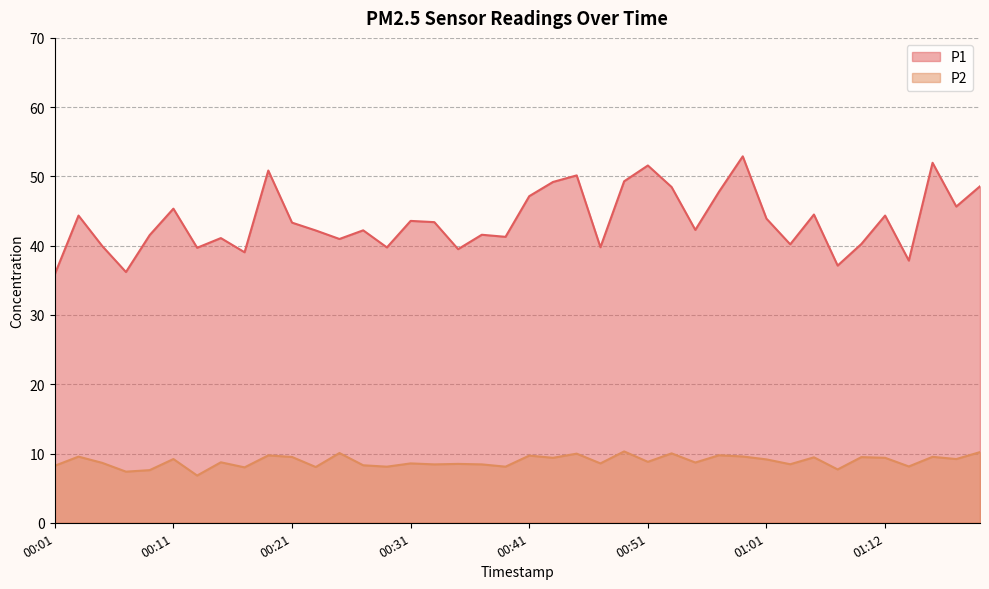

Reading left to right, what are all the values shown in this chart?

P1: 00:01=35.9	00:03=44.4	00:05=40.0	00:07=36.2	00:09=41.5	00:11=45.4	00:13=39.7	00:15=41.1	00:17=39.0	00:19=50.9	00:21=43.3	00:23=42.2	00:25=41.0	00:27=42.2	00:29=39.8	00:31=43.6	00:33=43.4	00:35=39.5	00:37=41.6	00:39=41.3	00:41=47.1	00:43=49.2	00:45=50.1	00:47=39.8	00:49=49.3	00:51=51.6	00:53=48.5	00:55=42.3	00:57=47.8	00:59=52.9	01:01=43.9	01:03=40.2	01:05=44.5	01:07=37.1	01:09=40.2	01:12=44.4	01:14=37.9	01:16=52.0	01:18=45.6	01:20=48.6
P2: 00:01=8.2	00:03=9.6	00:05=8.7	00:07=7.4	00:09=7.6	00:11=9.2	00:13=6.8	00:15=8.7	00:17=8.0	00:19=9.7	00:21=9.5	00:23=8.1	00:25=10.1	00:27=8.3	00:29=8.1	00:31=8.6	00:33=8.4	00:35=8.5	00:37=8.4	00:39=8.1	00:41=9.7	00:43=9.4	00:45=10.0	00:47=8.6	00:49=10.3	00:51=8.8	00:53=10.0	00:55=8.7	00:57=9.8	00:59=9.6	01:01=9.2	01:03=8.4	01:05=9.4	01:07=7.7	01:09=9.5	01:12=9.4	01:14=8.1	01:16=9.5	01:18=9.2	01:20=10.2